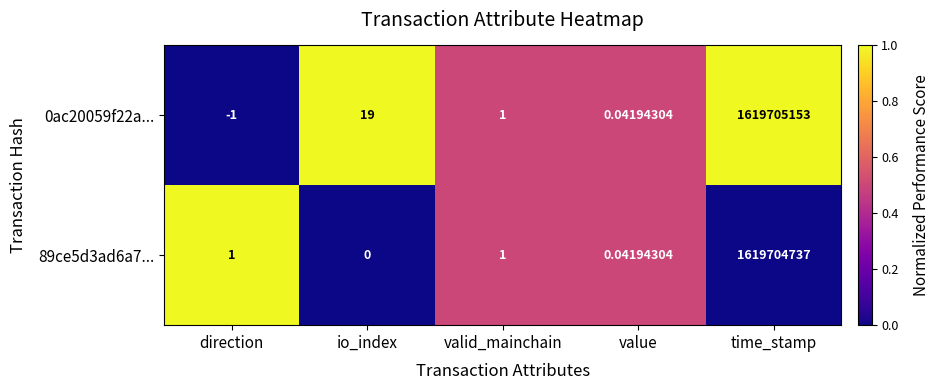

Where is 0ac20059f22a... nearest to the value 809852576?

io_index